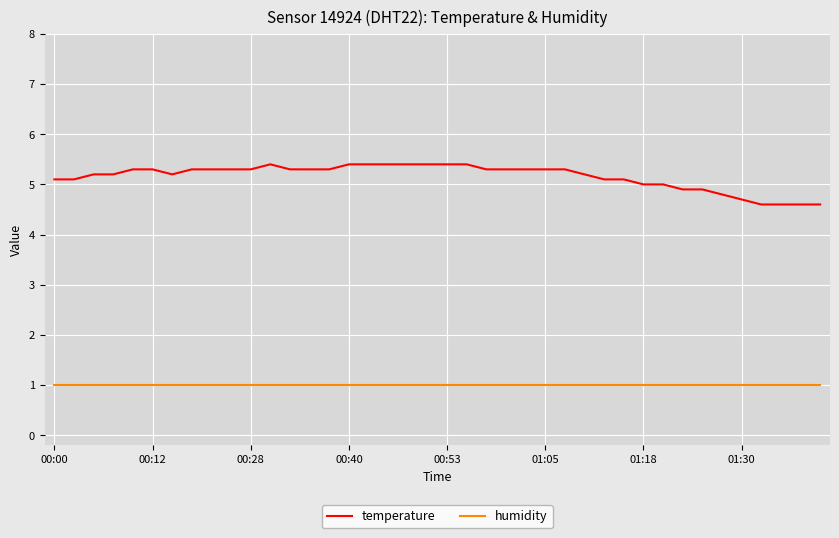

List the series in order of their overall mean, lowest first.

humidity, temperature